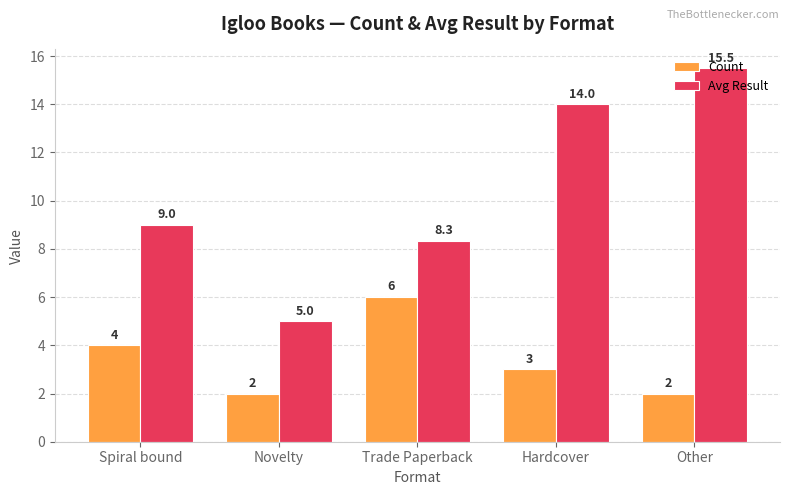

At how many categories does at least one series exceed 13?

2